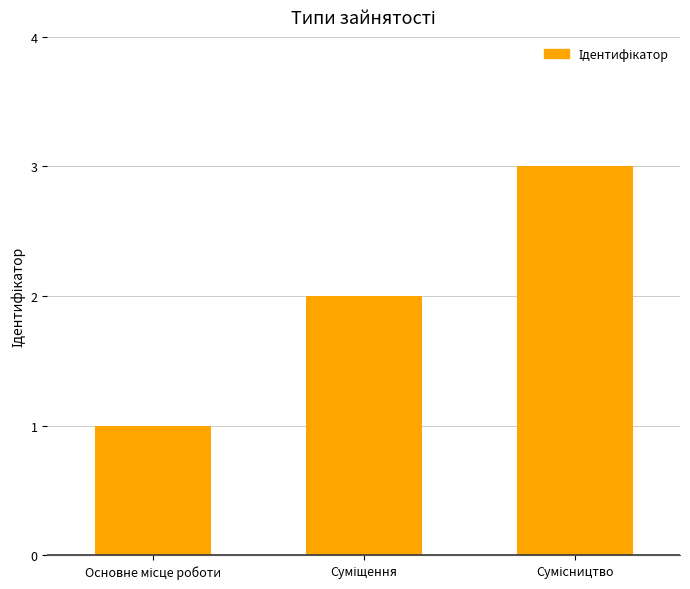

What is the value of the 3rd bar from the left?

3